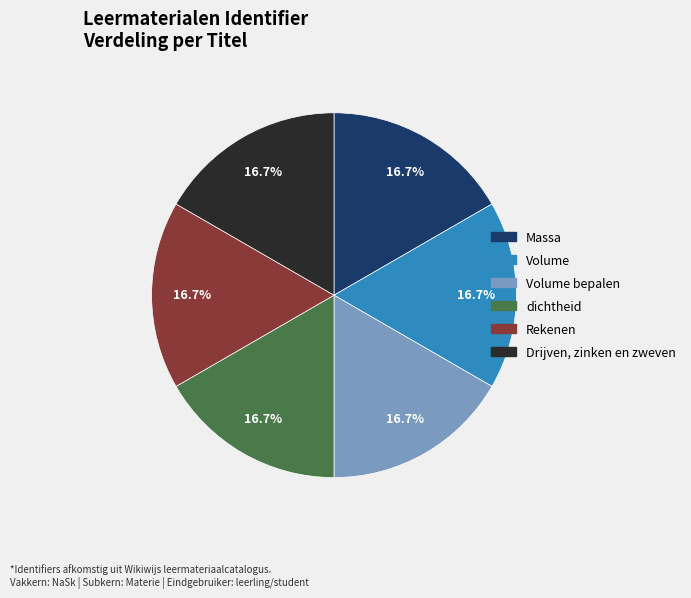

Is there any slice that represents more than half of the pie?

No